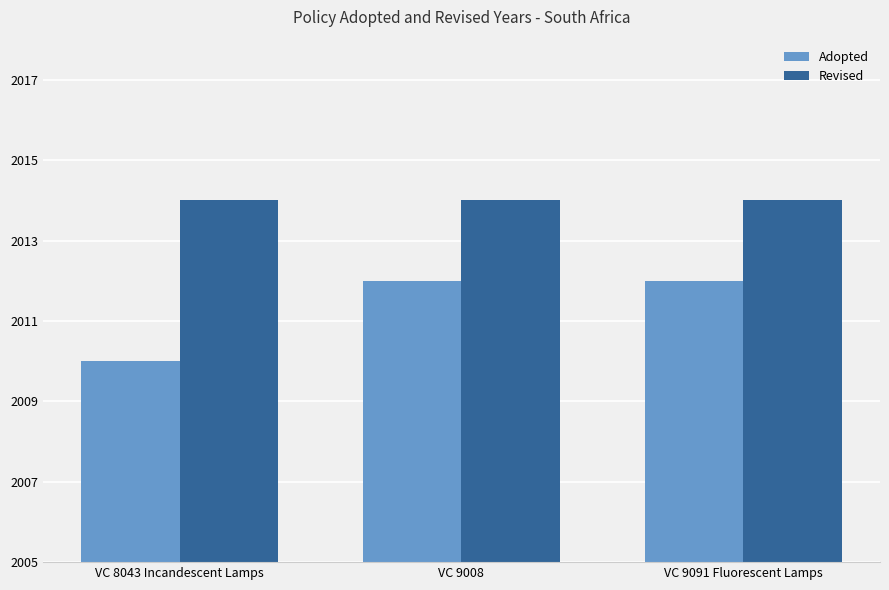

Are the bars grouped side by side (vs. stacked)?

Yes